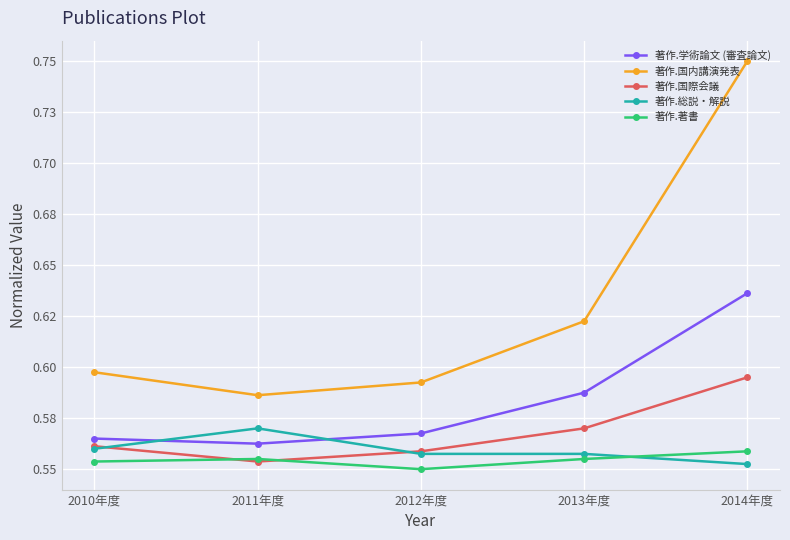

Between 2010年度 and 2014年度, which series saw the biggest shift?

著作.国内講演発表